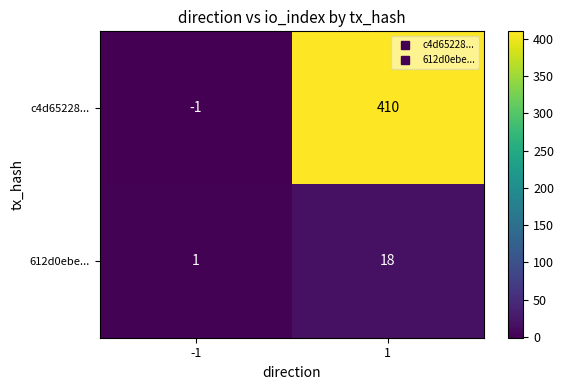

What is the maximum value for c4d65228...?

410